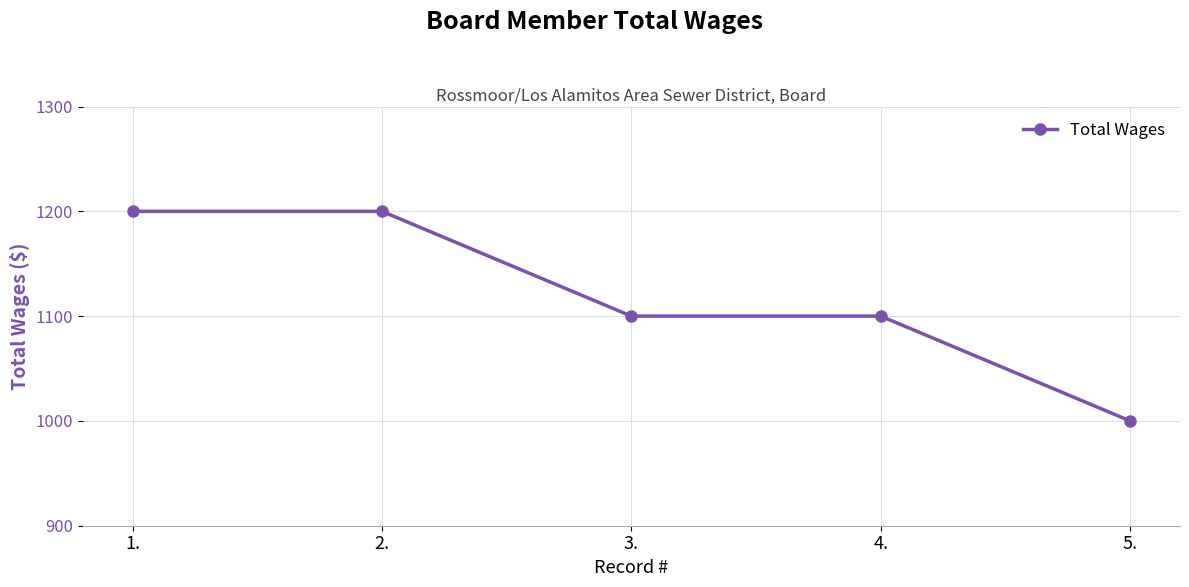

The chart shows a value of 458 at 3.. True or false?

False